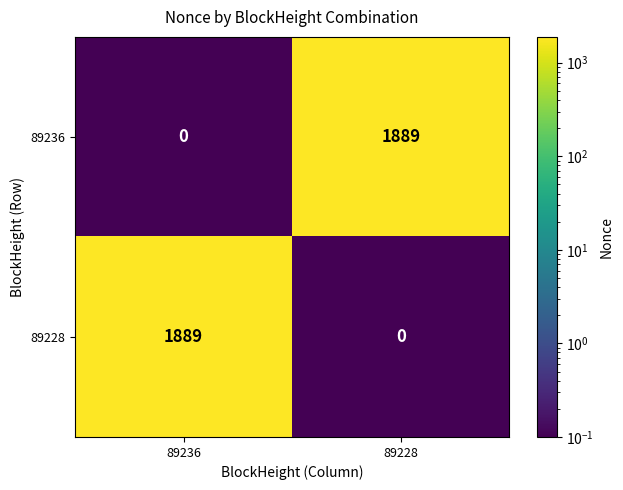

The value of 89228 at 89236 is 1889. True or false?

True